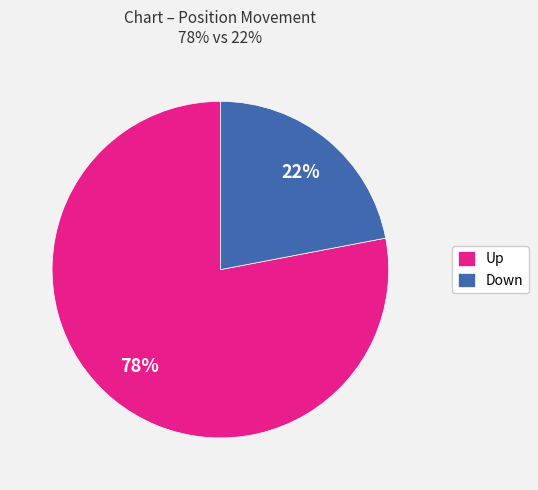

To the nearest percent, what is the difference between the largest and smallest slice percentages?

56%